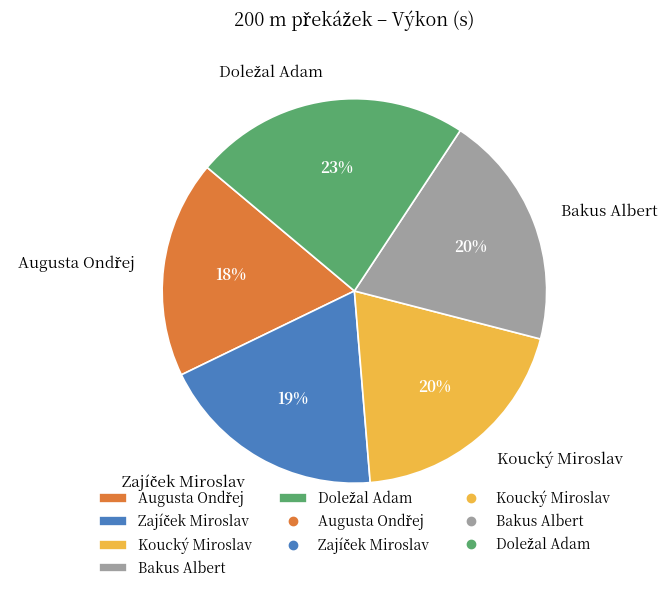

The Bakus Albert slice represents 34% of the pie. True or false?

False